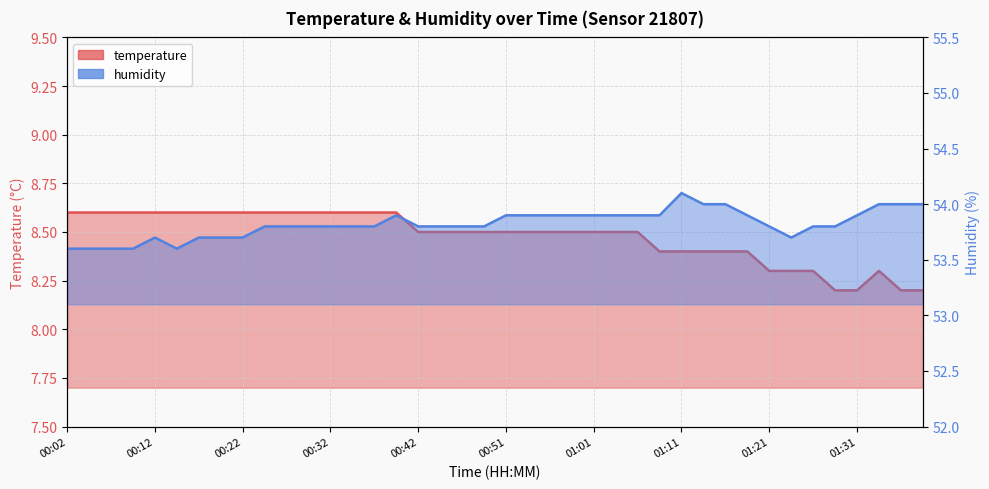

Which series has the largest range (max minus min)?

humidity